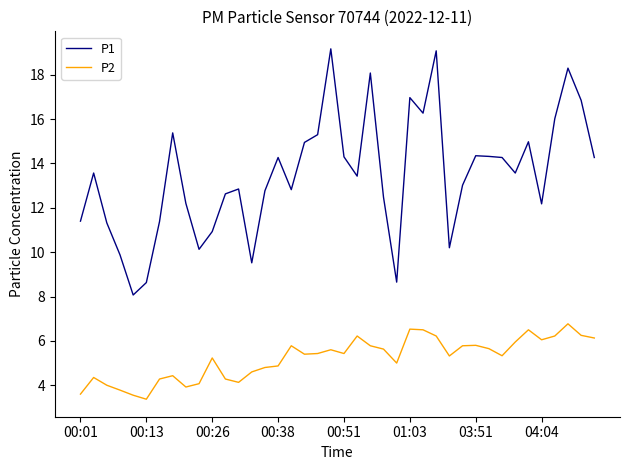

What is the difference between the maximum and minimum values in the P2 series?

3.4